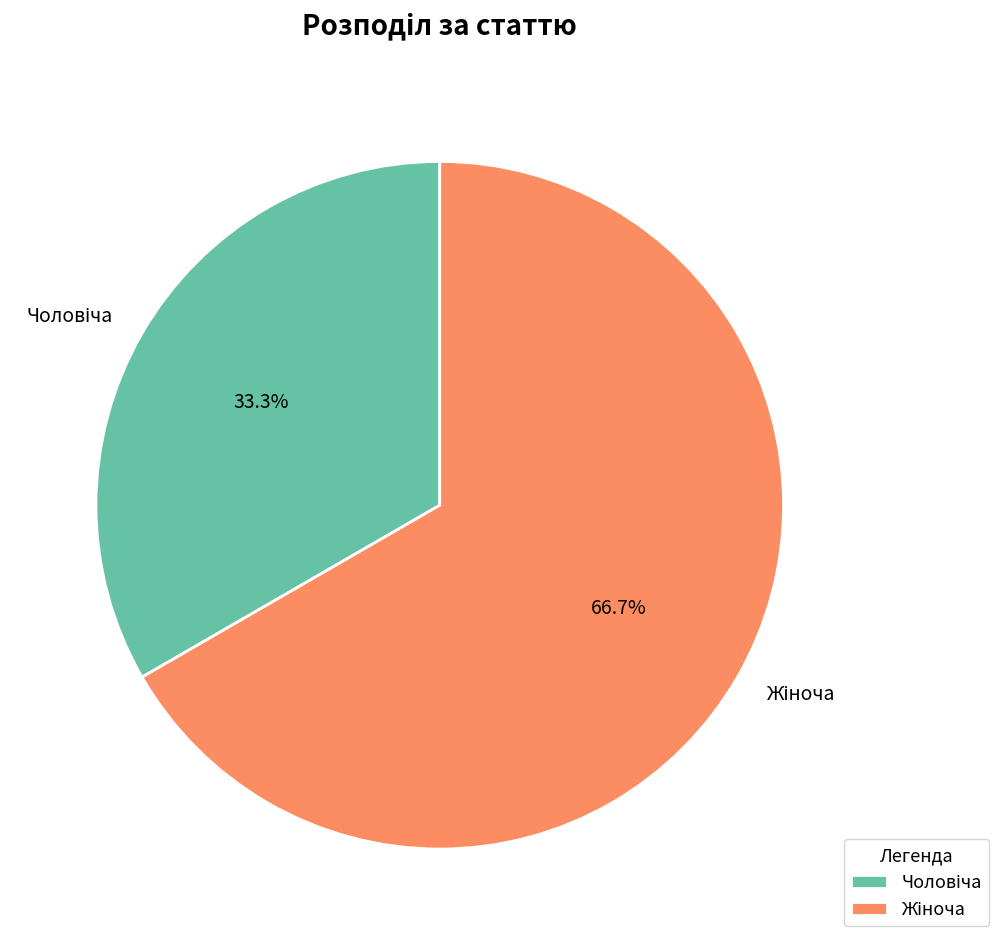

Is there a majority slice in this chart?

Yes